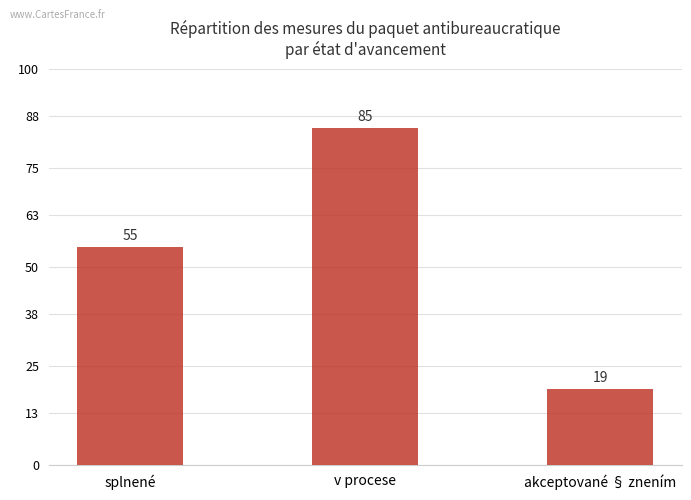

Are the bars horizontal?

No